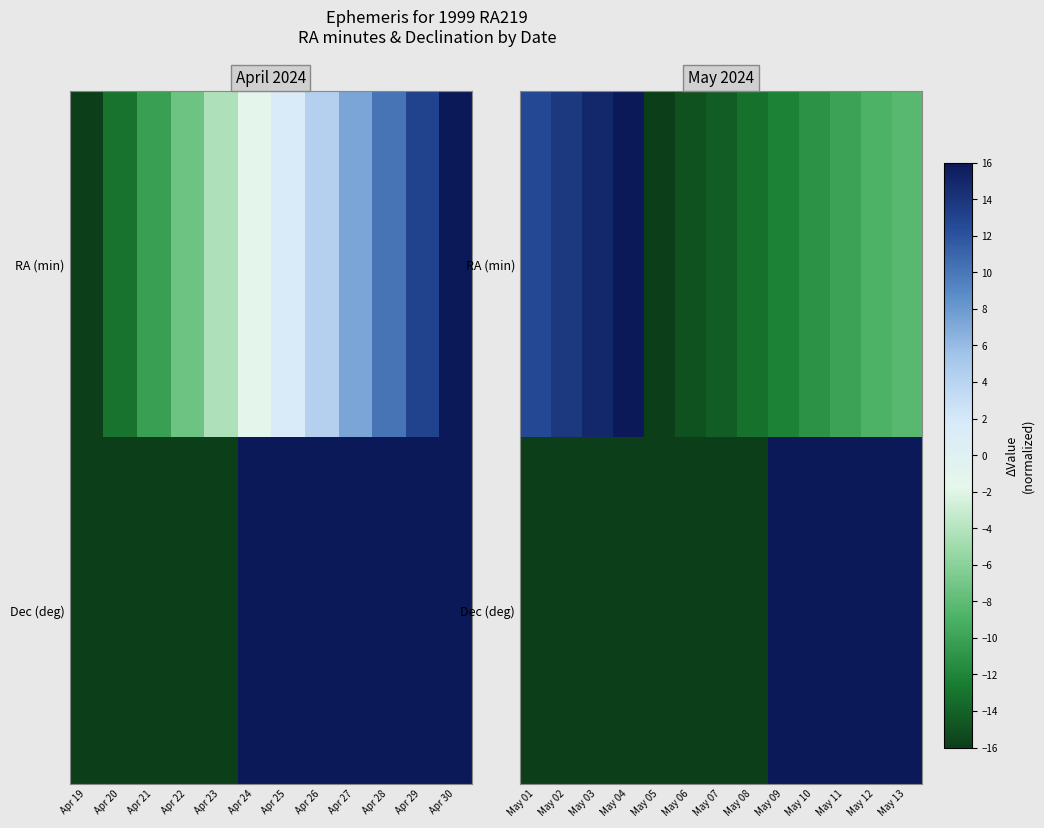

Count the number of data series in this chart.

2